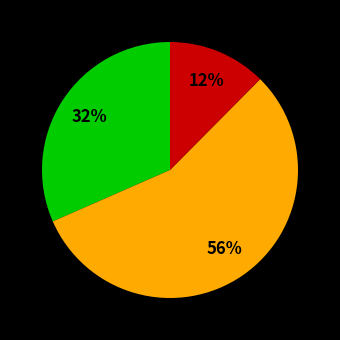

Is there a majority slice in this chart?

Yes